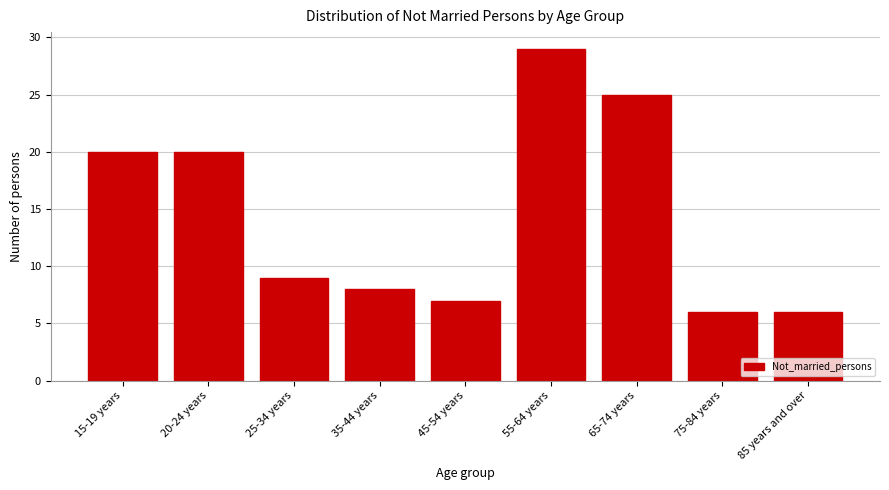

Reading right to left, what are all the values shown in this chart?

85 years and over=6	75-84 years=6	65-74 years=25	55-64 years=29	45-54 years=7	35-44 years=8	25-34 years=9	20-24 years=20	15-19 years=20